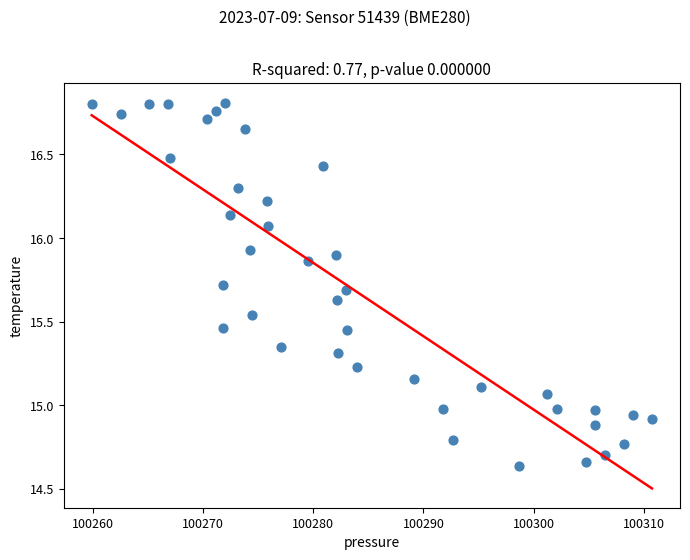

What is the range of Y values (max minus min)?

2.2